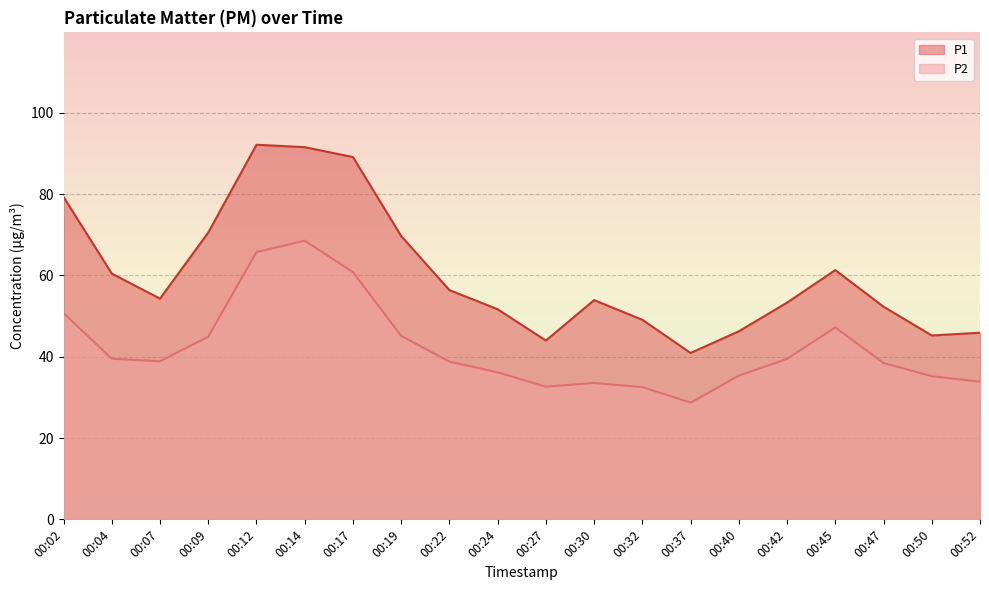

Rank the categories by P2 value from highest to lowest.

00:14, 00:12, 00:17, 00:02, 00:45, 00:19, 00:09, 00:04, 00:42, 00:07, 00:22, 00:47, 00:24, 00:40, 00:50, 00:52, 00:30, 00:27, 00:32, 00:37